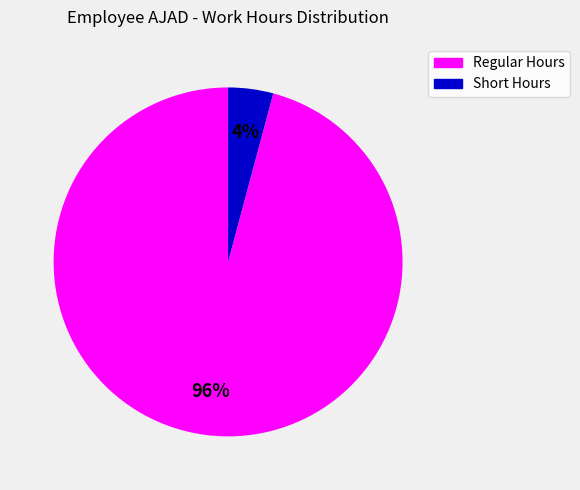

Is there any slice that represents more than half of the pie?

Yes